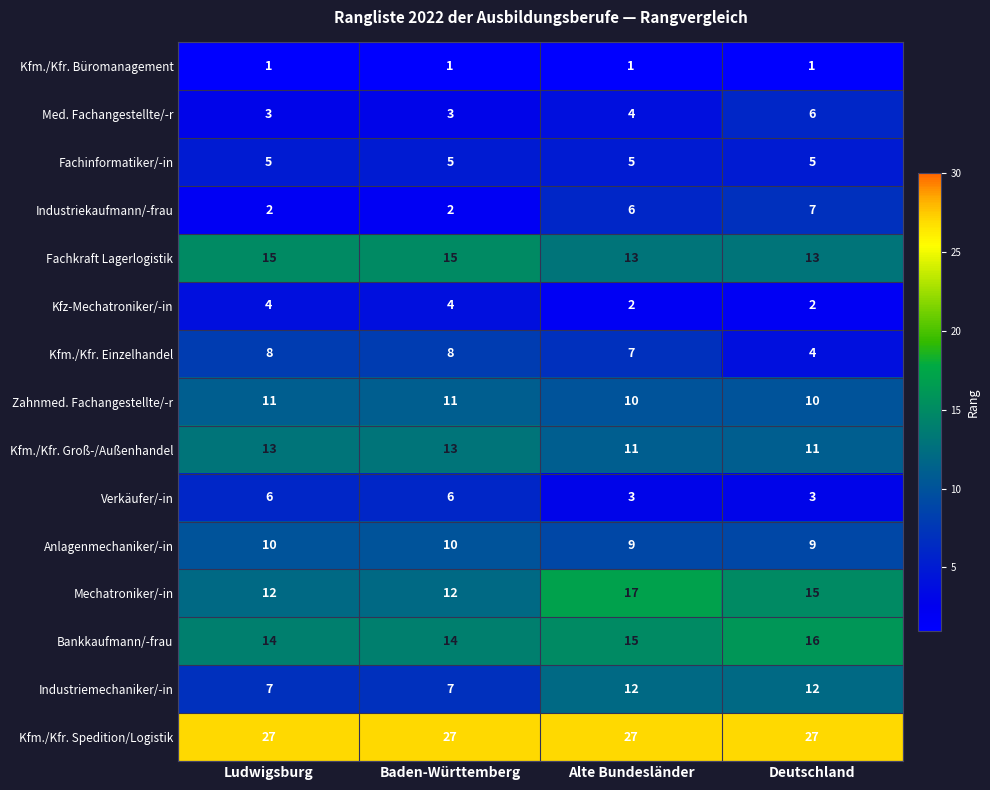

Which series has the largest total across all categories?

Kfm./Kfr. Spedition/Logistik